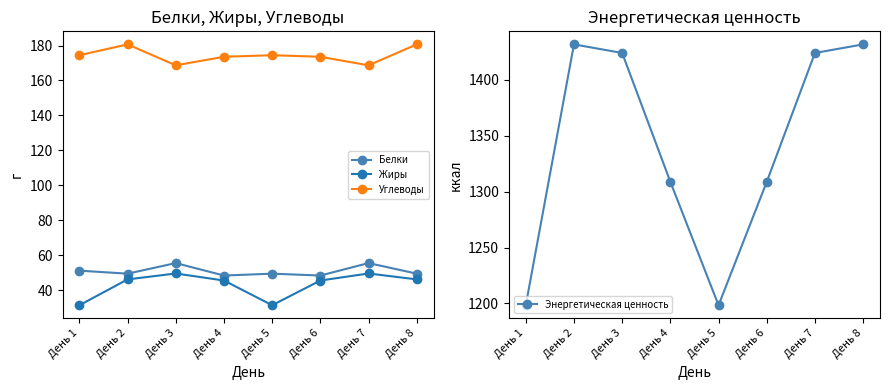

The value of Энергетическая ценность at День 1 is 584.4. True or false?

False